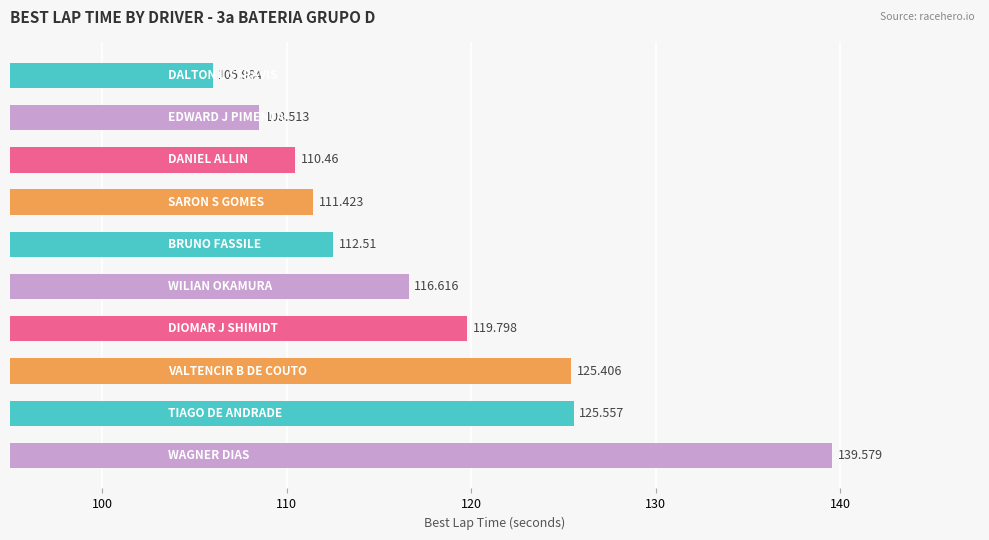

Does the chart contain any negative values?

No